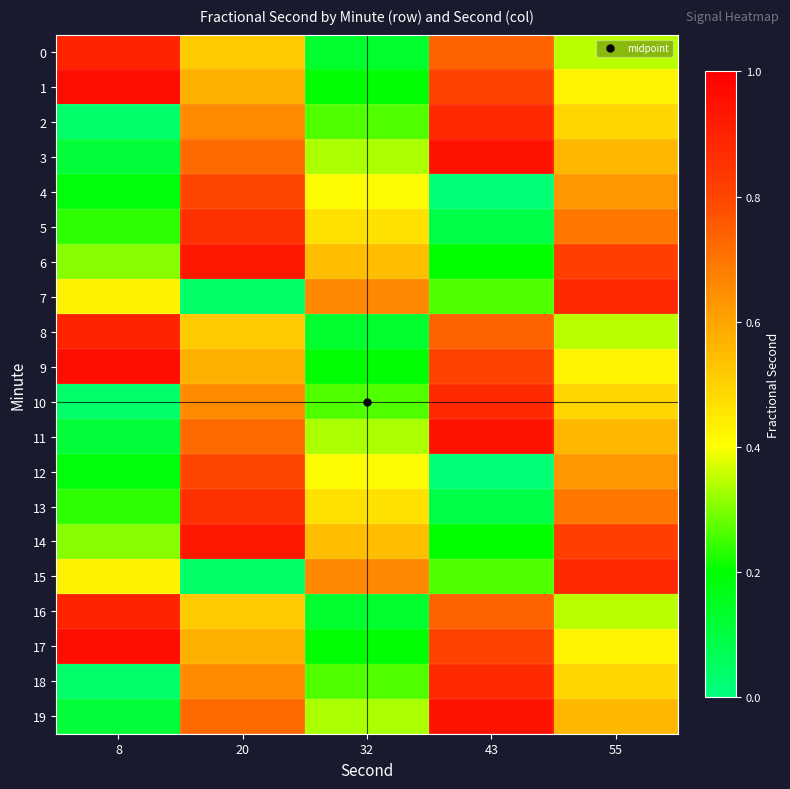

How many categories are shown in the chart?

5